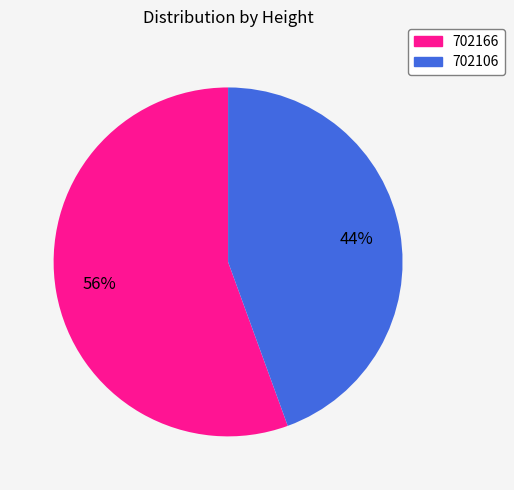

Count the number of slices in the pie.

2